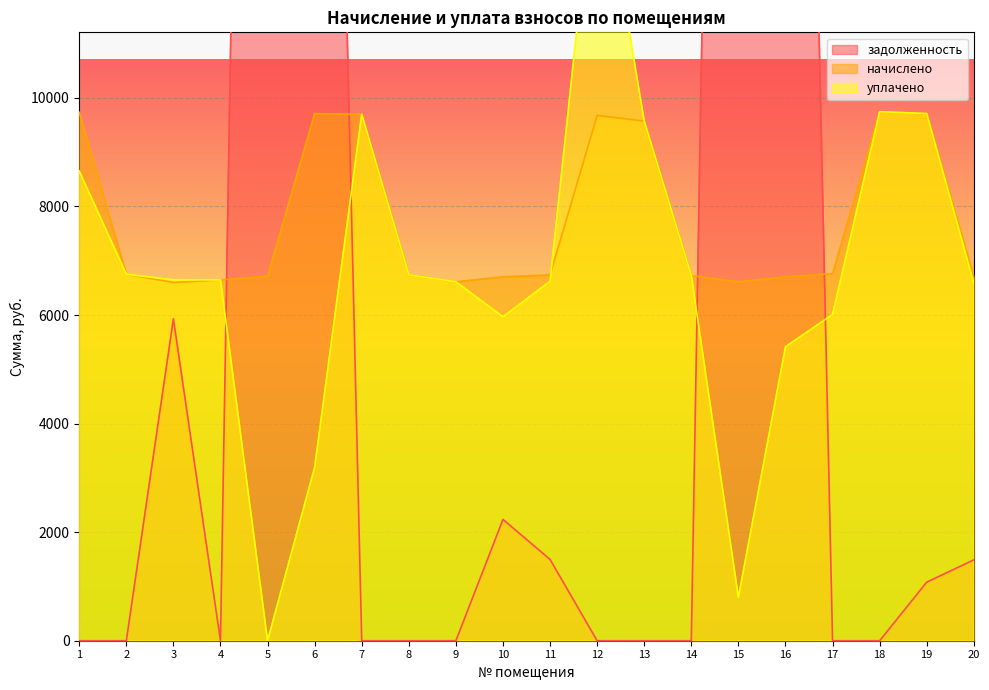

What is the value of the уплачено point at the 2nd from the left?

6750.8